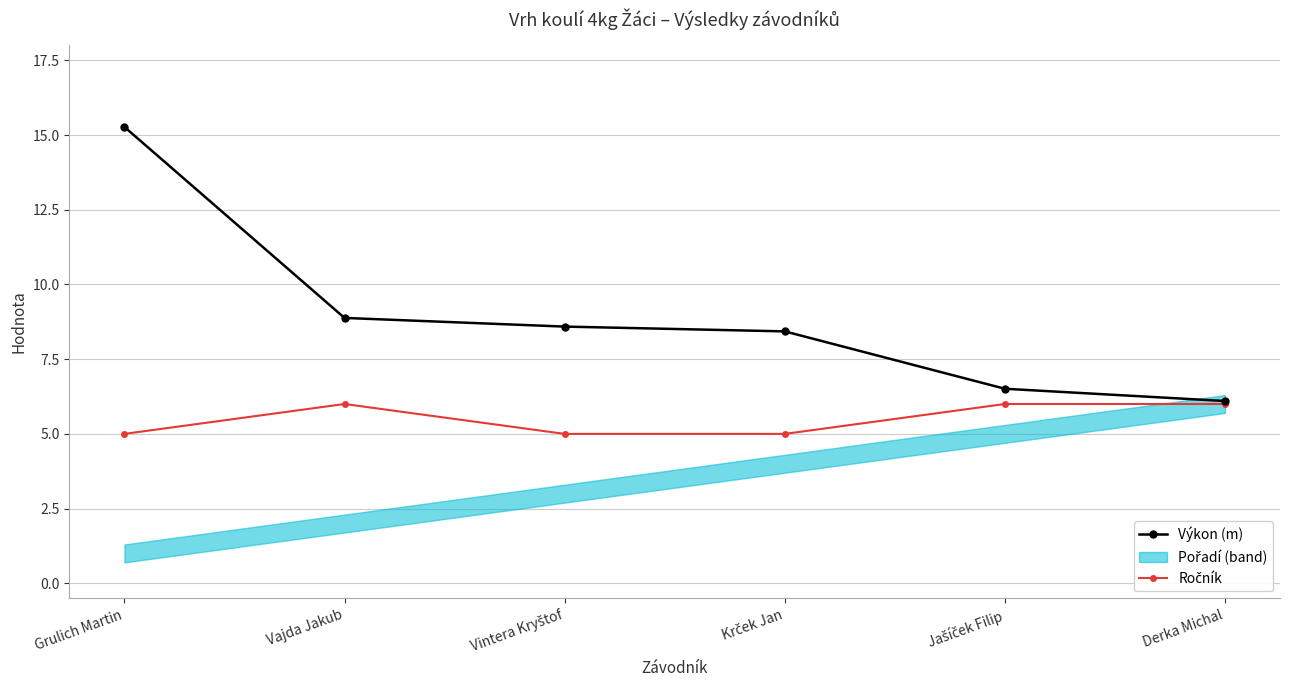

At how many categories does at least one series exceed 14?

1